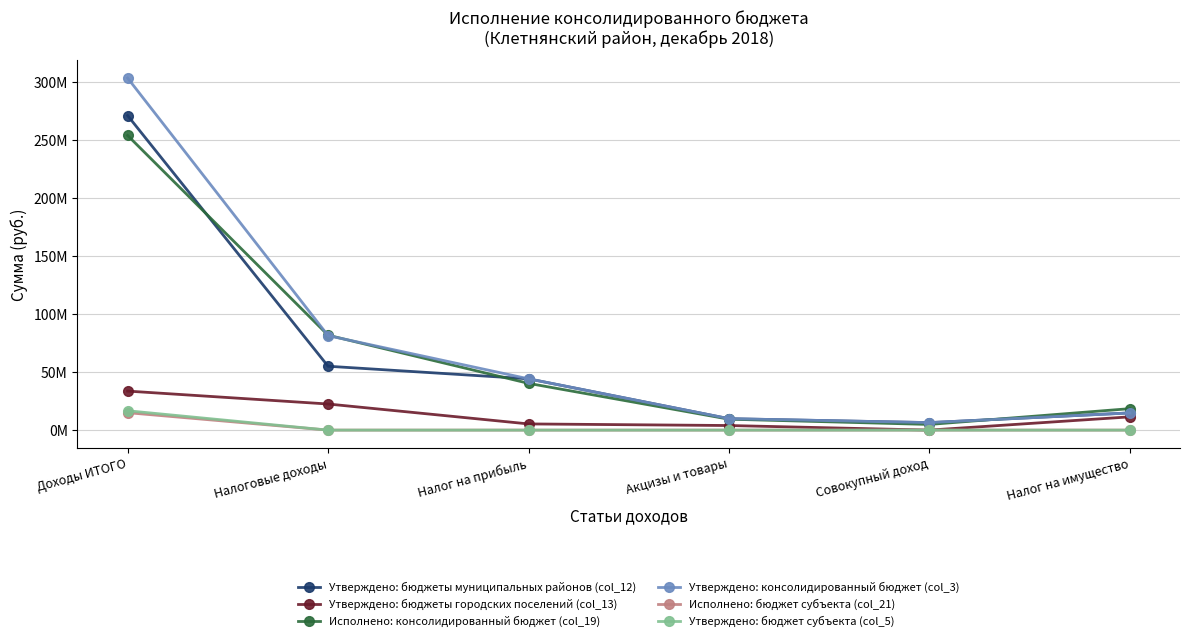

Is this an area chart (filled region under the line)?

No